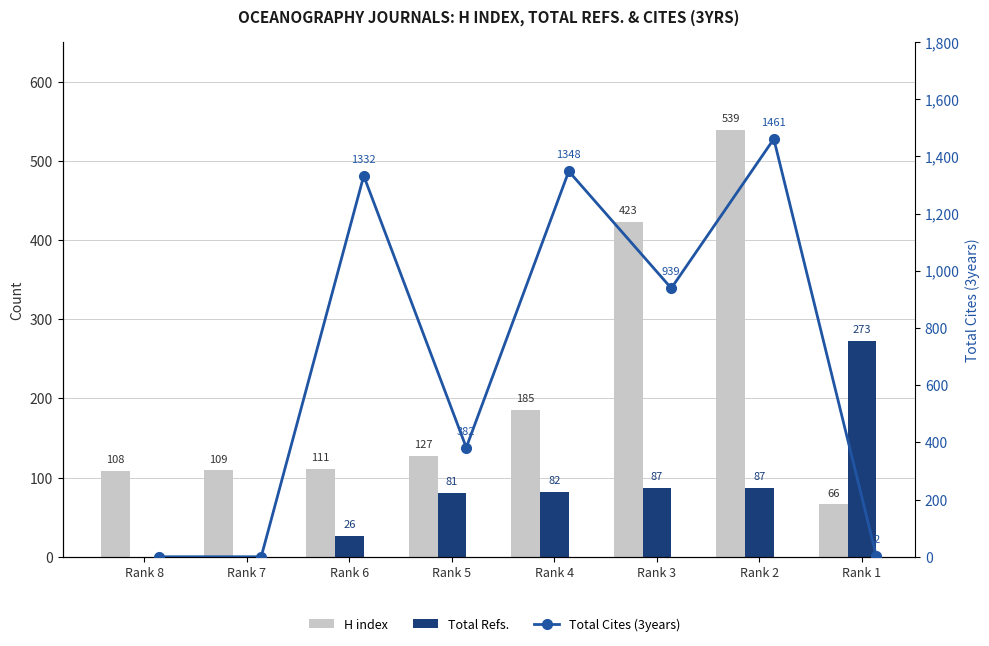

The Total Refs. series shows 107 at Rank 4. True or false?

False